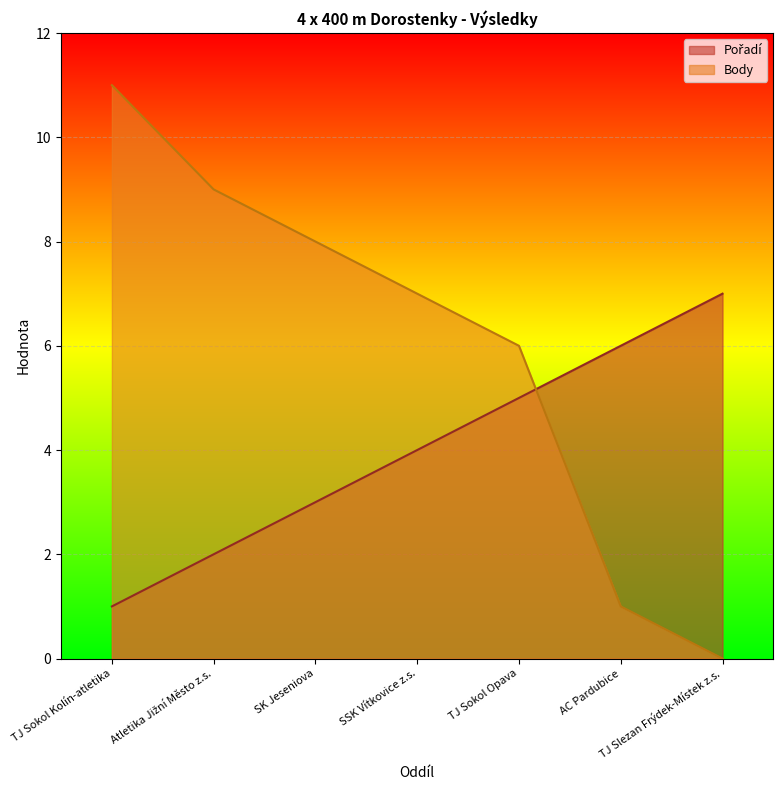

At how many categories does at least one series exceed 9?

1